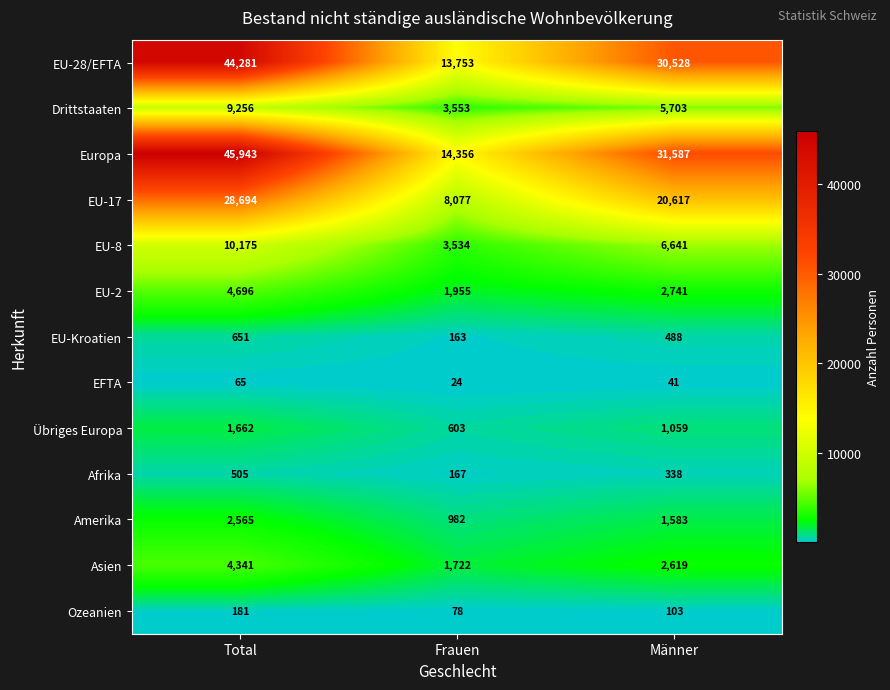

At which label does Ozeanien first exceed 103?

Total